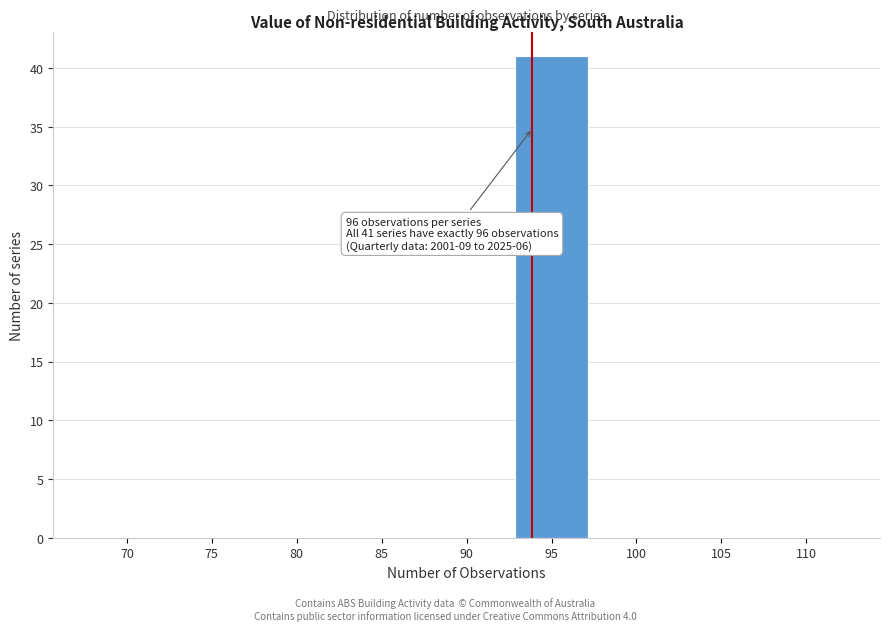

Reading left to right, what are all the values shown in this chart?

70=0	75=0	80=0	85=0	90=0	95=41	100=0	105=0	110=0